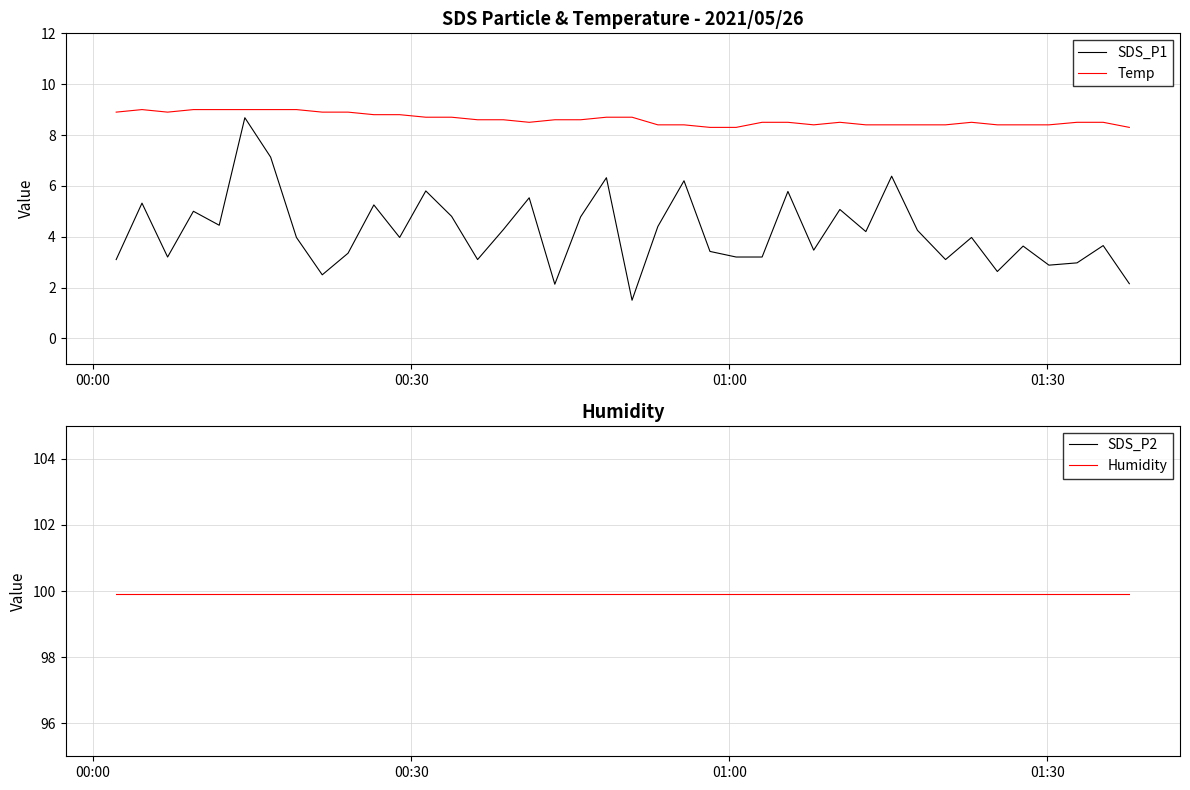

What is the maximum value for Temp?

9.0